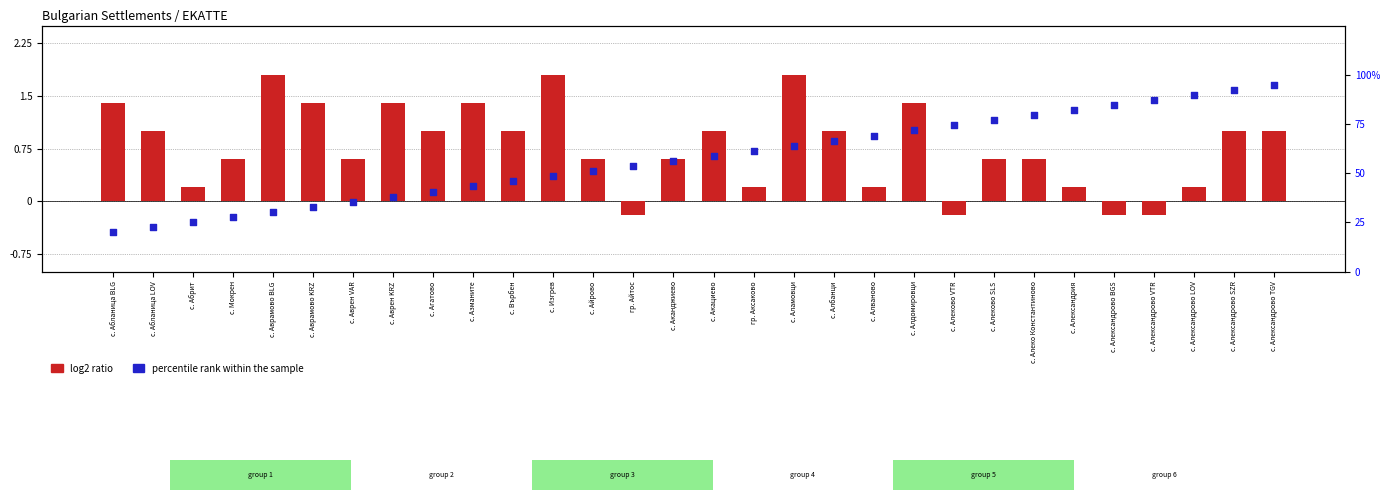

What is the total value across all series at с. Аканджиево?

56.8